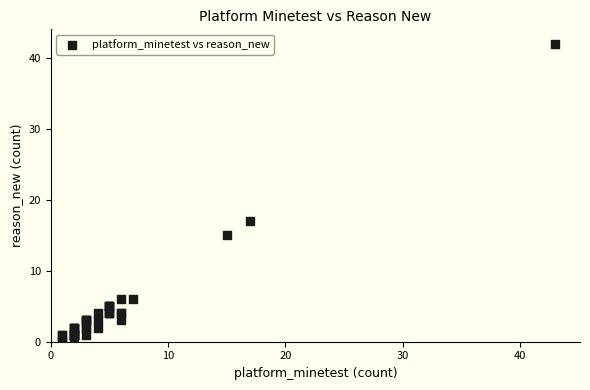

What Y value in the scatter plot is closest to 21?

17